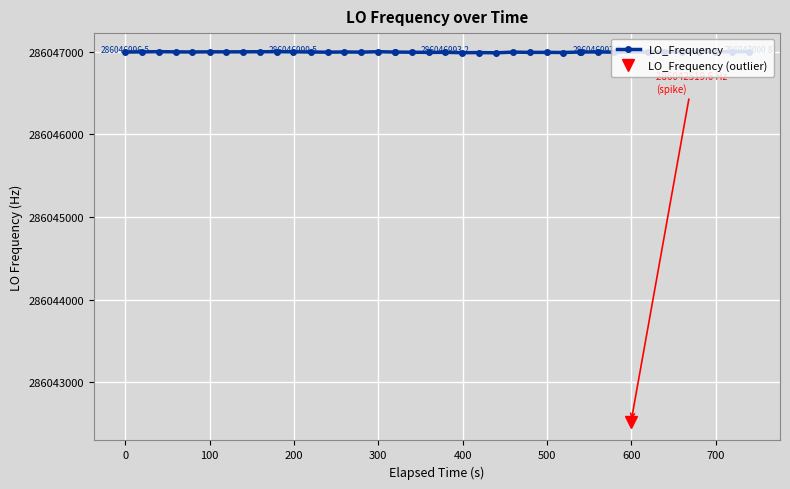

True or false: the data shows 158419192.8 at 27.

False